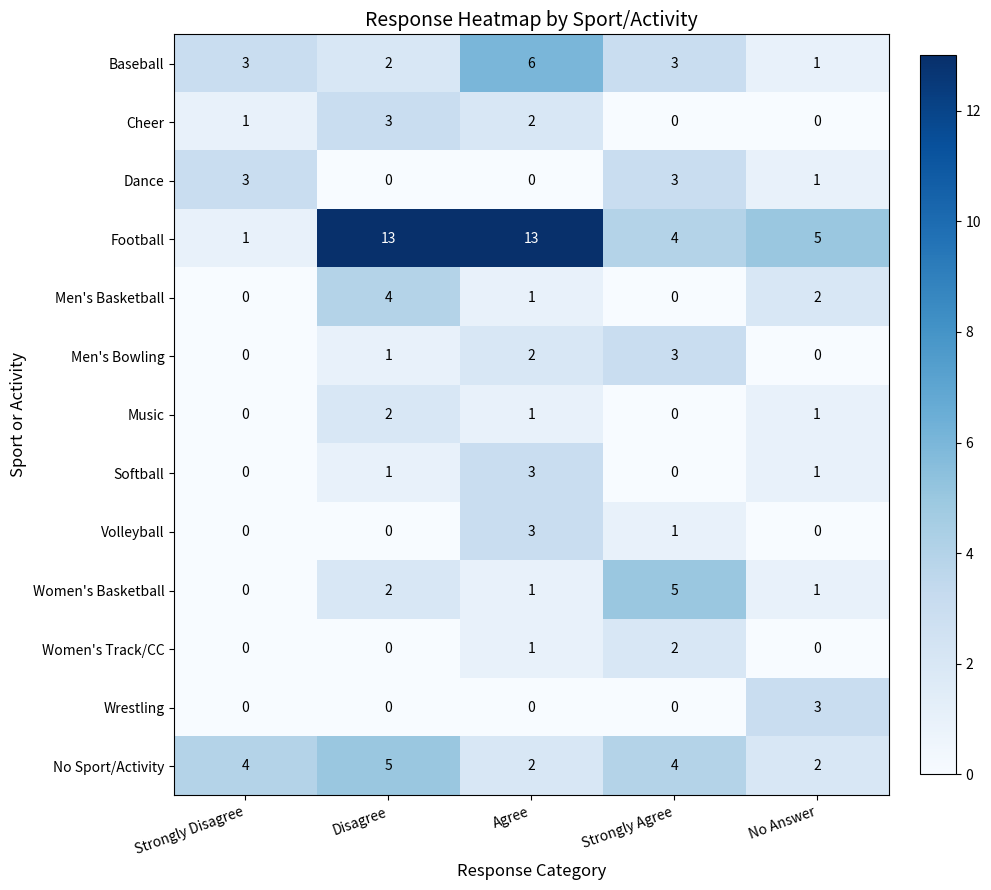

What is the sum of the Softball values at Agree and No Answer?

4